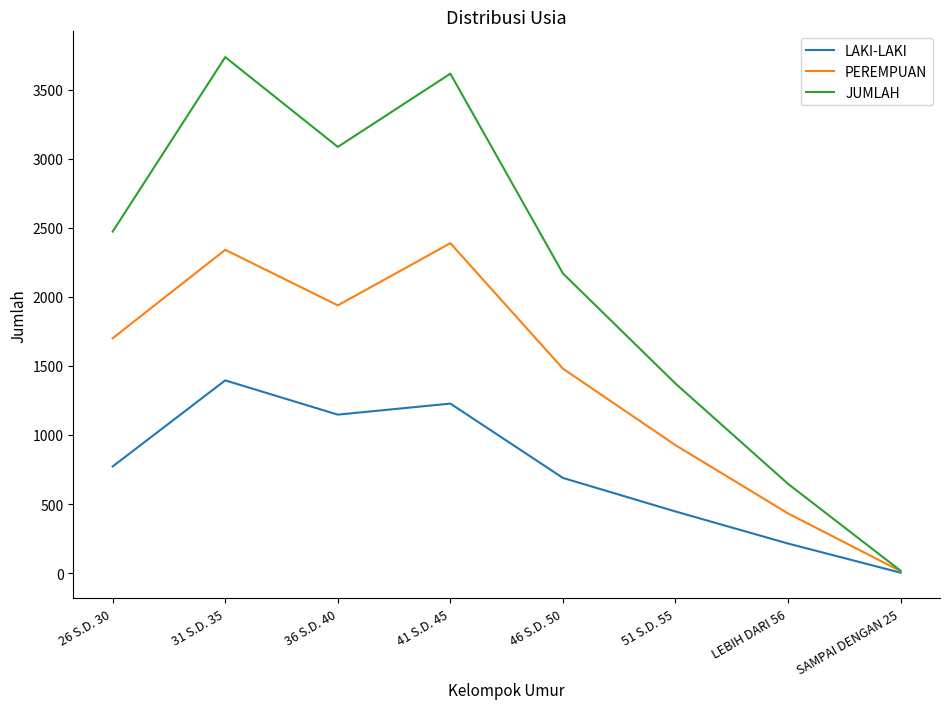

Which series has the widest spread of values?

JUMLAH